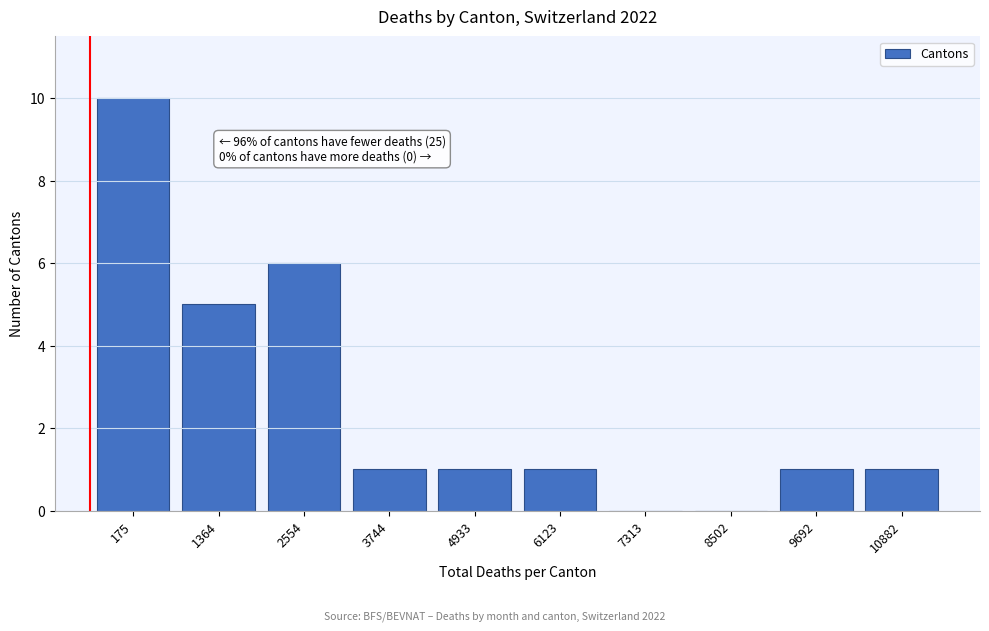

Reading left to right, list all the values displayed in this chart.

175=10	1364=5	2554=6	3744=1	4933=1	6123=1	7313=0	8502=0	9692=1	10882=1